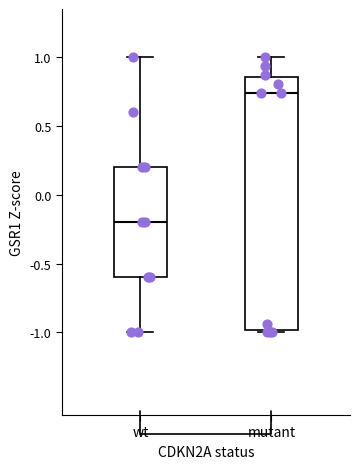

Which box's median line is the lowest?

wt